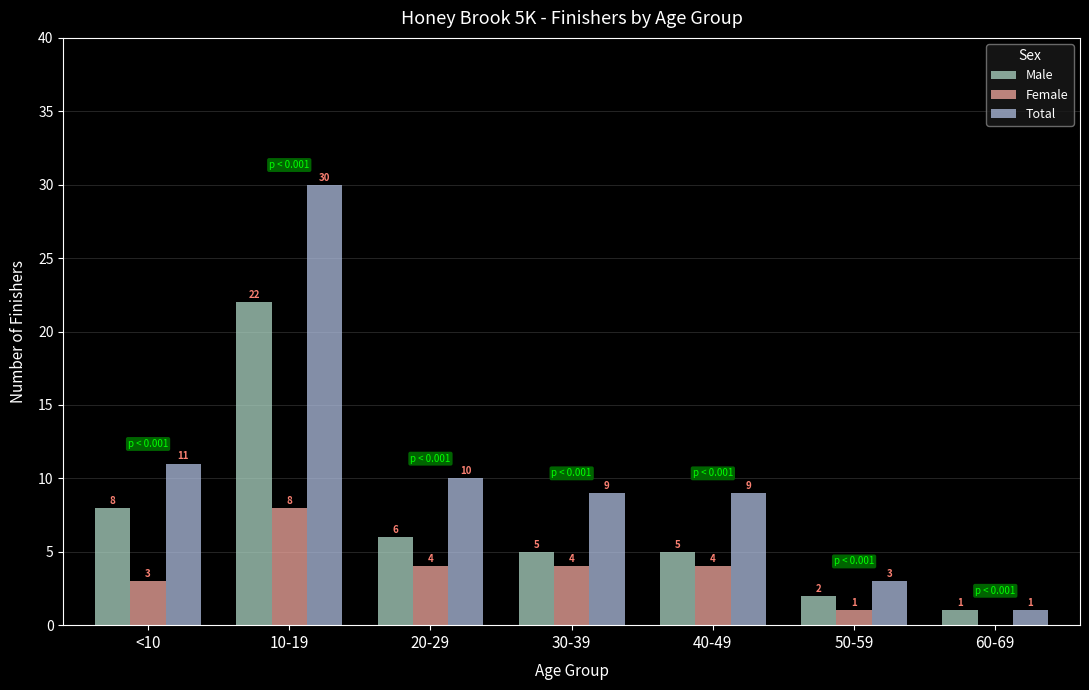

How many Female values are between 1 and 4?

5